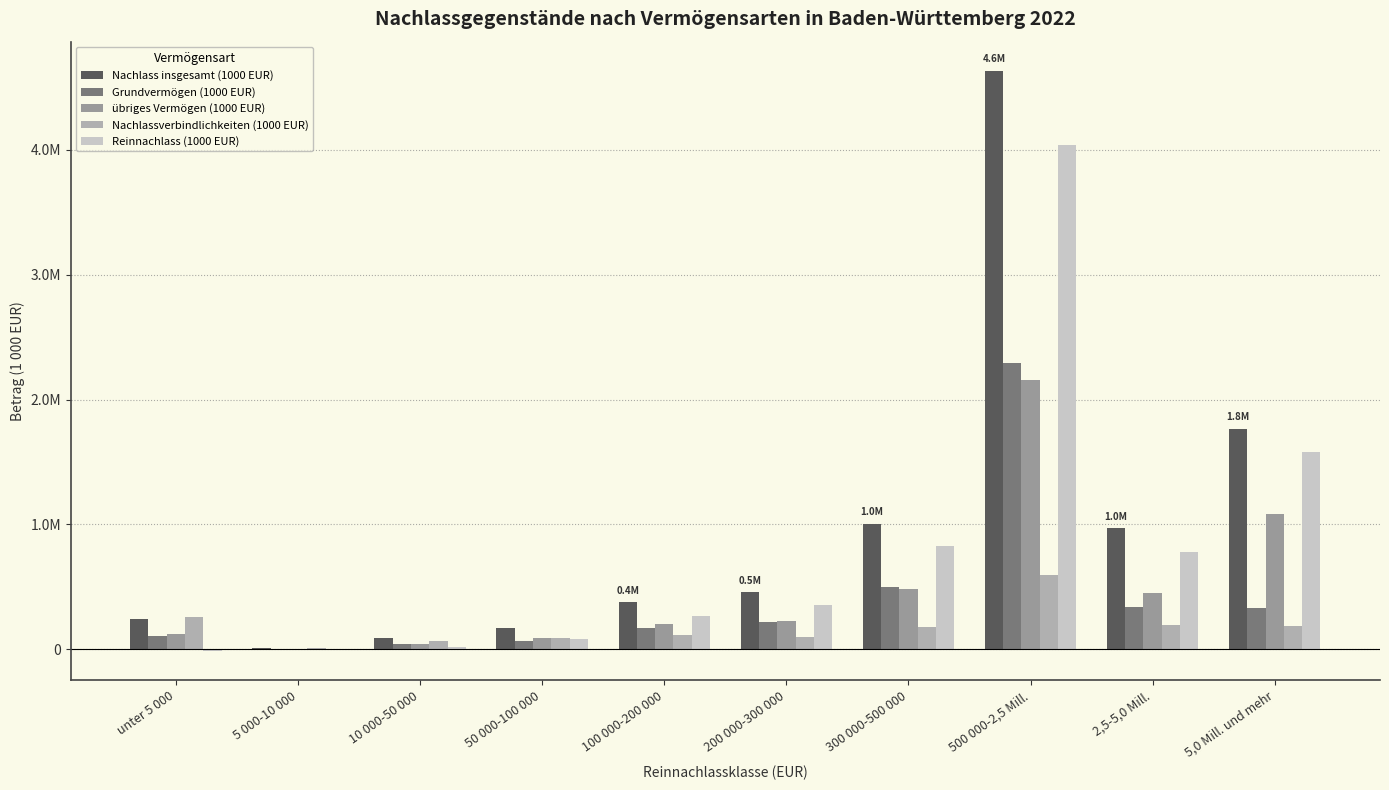

Are the bars horizontal?

No